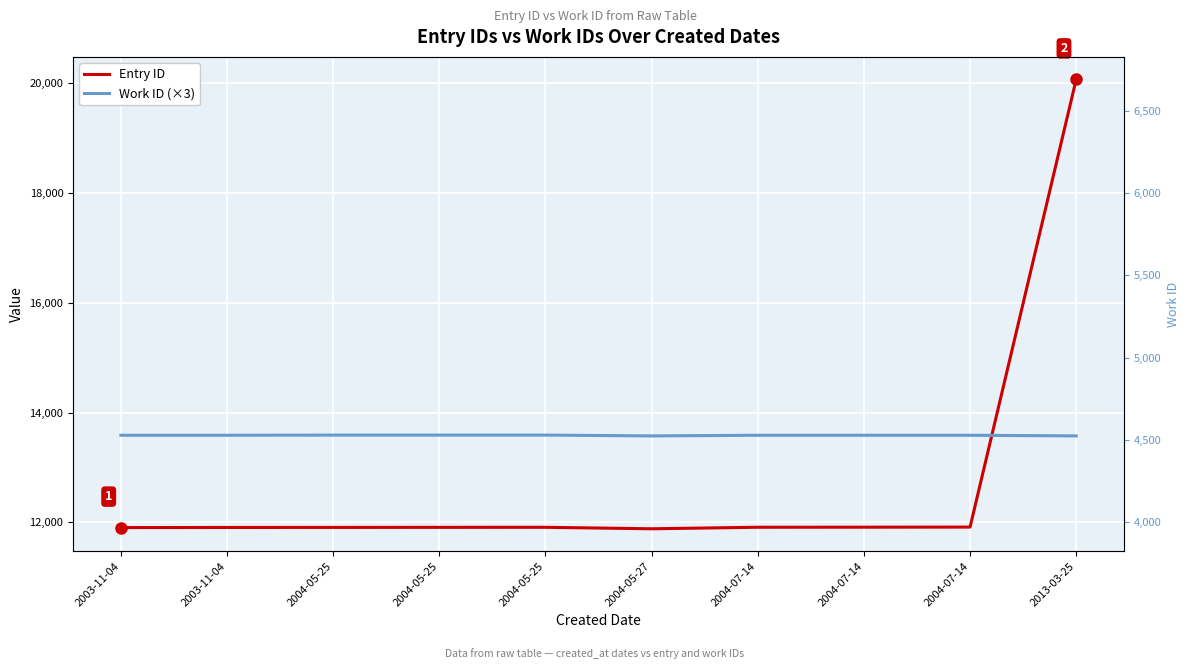

What is the sum of the Entry ID values at 2004-05-25 and 2003-11-04?

23815